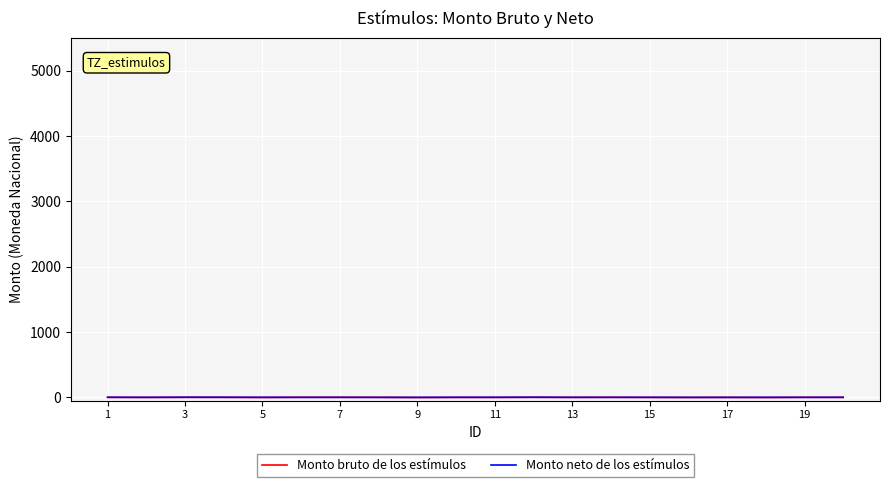

Rank the series by their maximum value, from highest to lowest.

Monto bruto de los estímulos, Monto neto de los estímulos